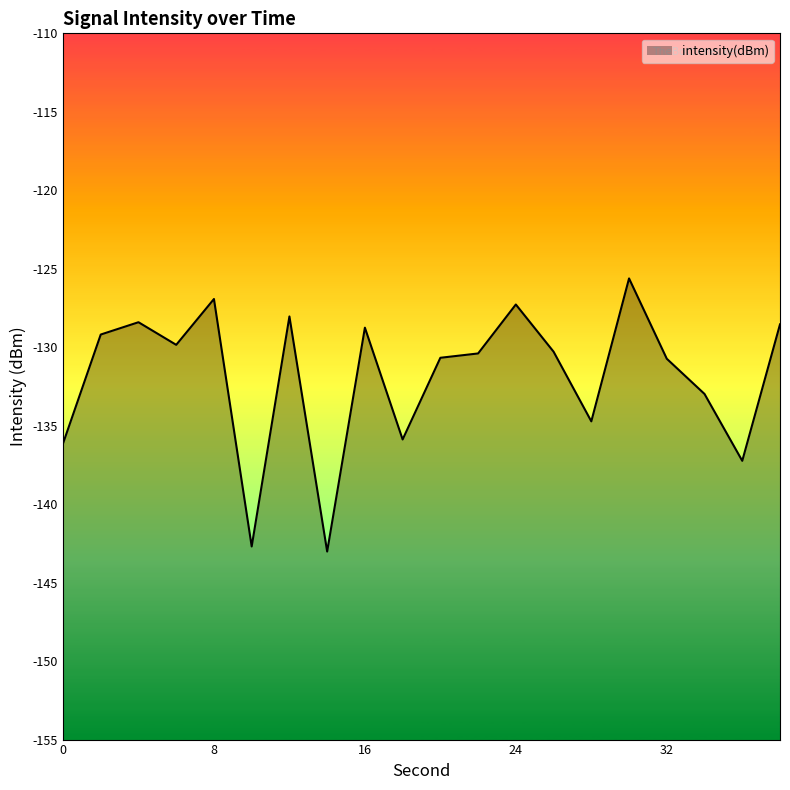

At which category does the chart reach its minimum across all series?

14